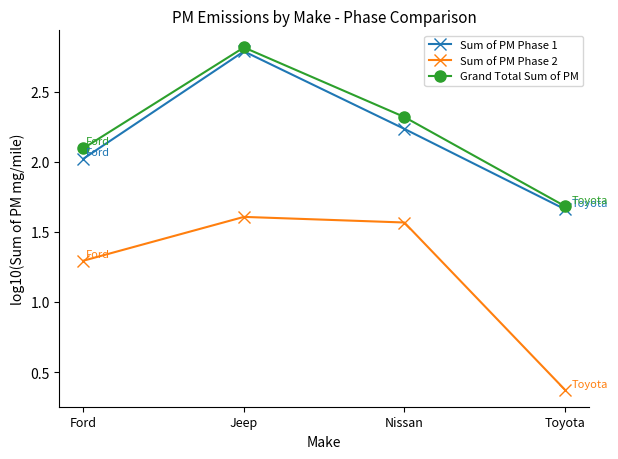

What value does the Grand Total Sum of PM series have at Nissan?

2.3